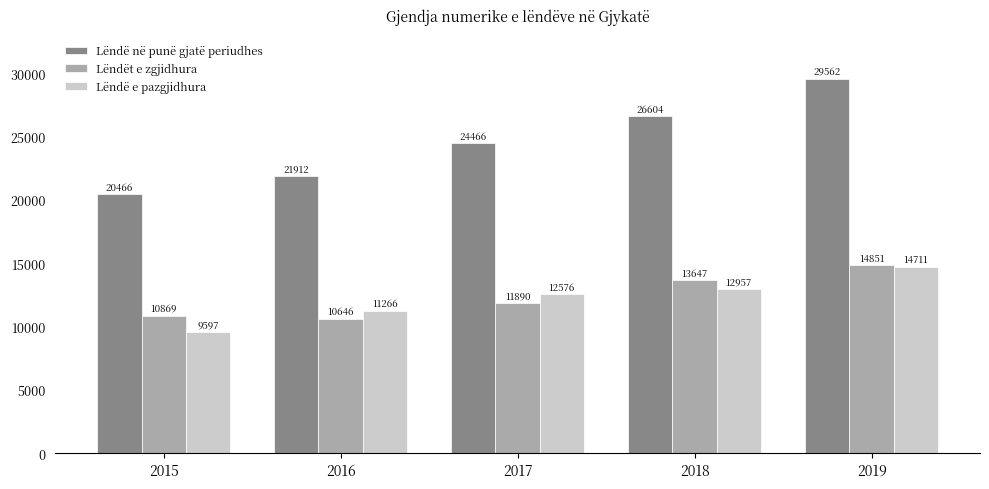

How many bars are there in each group?

3